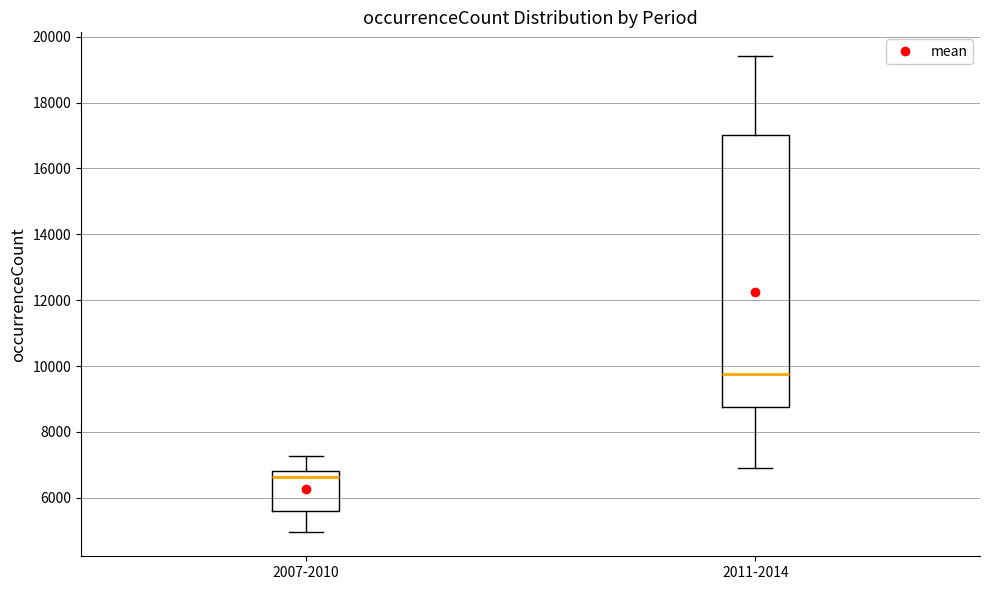

Reading left to right, transcribe this box plot: for each box, give where its median line is, the range the box spans, and where its two whiskers end, as read against the y-axis. The values are not printed on the chart, so give them approximately, as read against the axis.

2007-2010: median 6600, box 5600 to 6800, whiskers 5000 to 7200
2011-2014: median 9800, box 8800 to 17000, whiskers 7000 to 19400